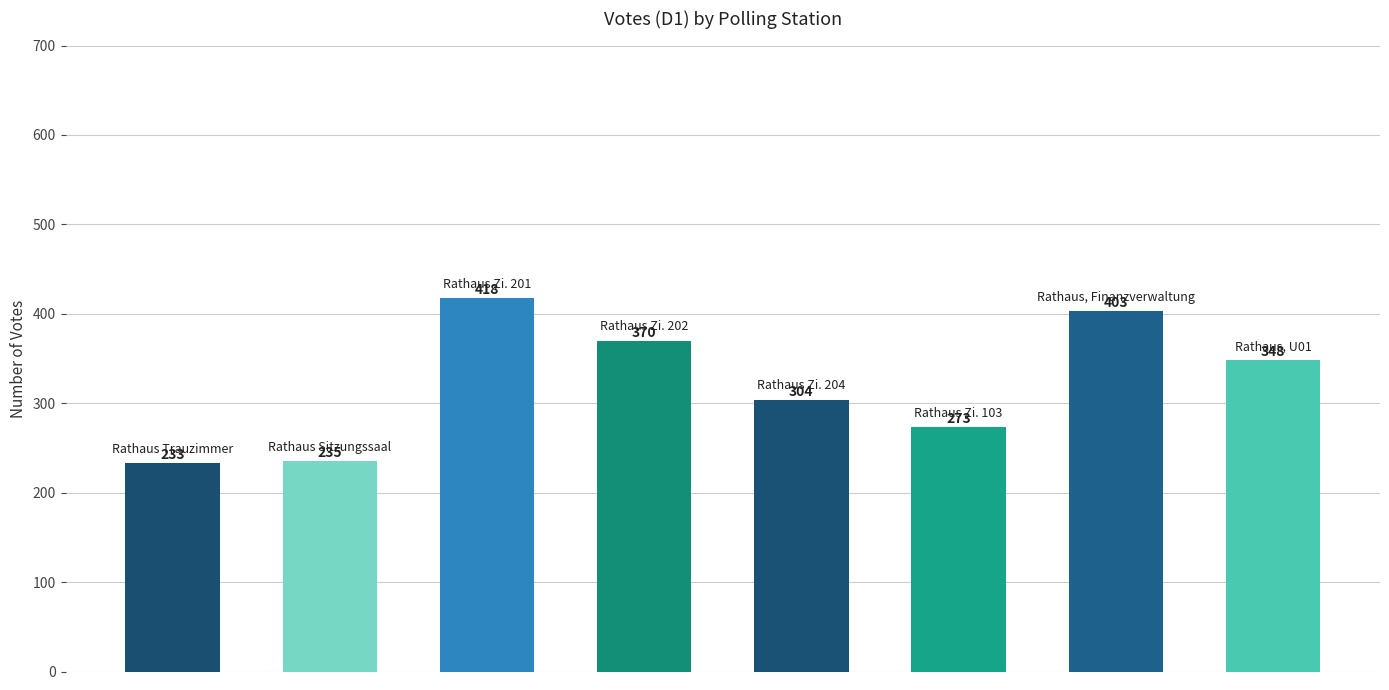

What is the average value?

323